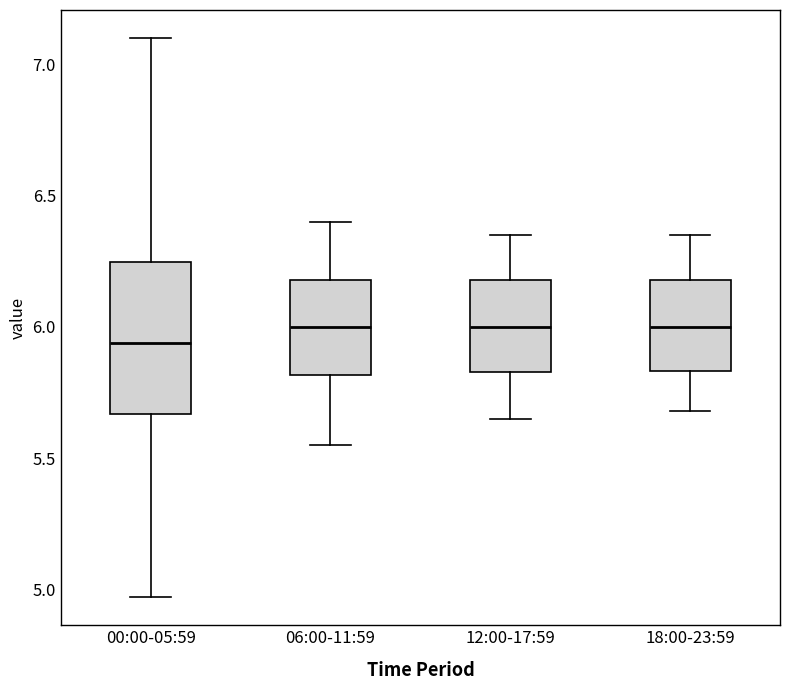

Where does the lower whisker of the box for 12:00-17:59 end on the y-axis? The values are not printed on the chart, so give them approximately, as read against the axis.

5.65